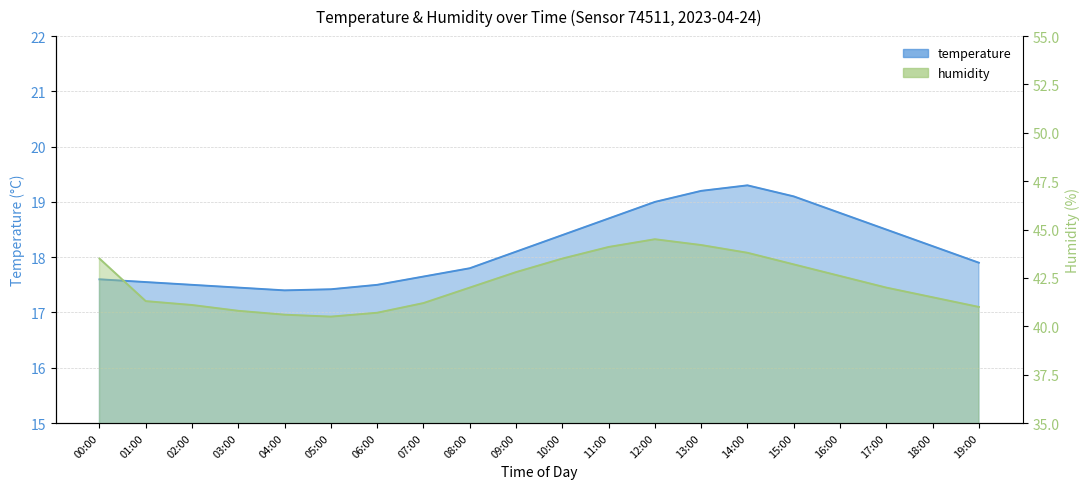

The humidity series shows 40.5 at 05:00. True or false?

True